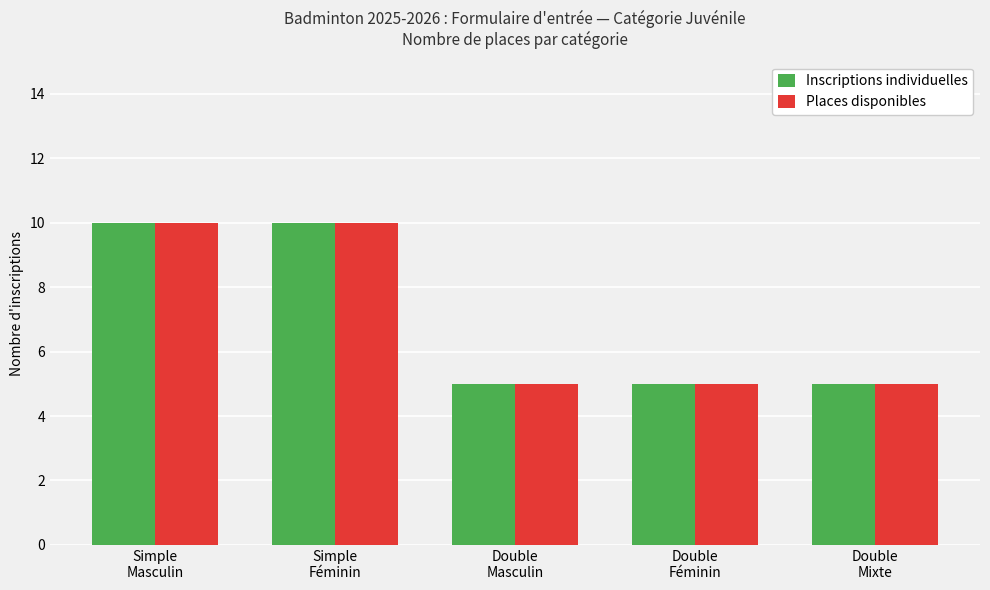

What is the difference between the maximum and minimum values in the Places disponibles series?

5